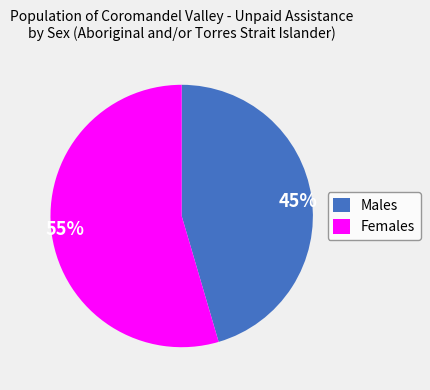

Count the number of slices in the pie.

2